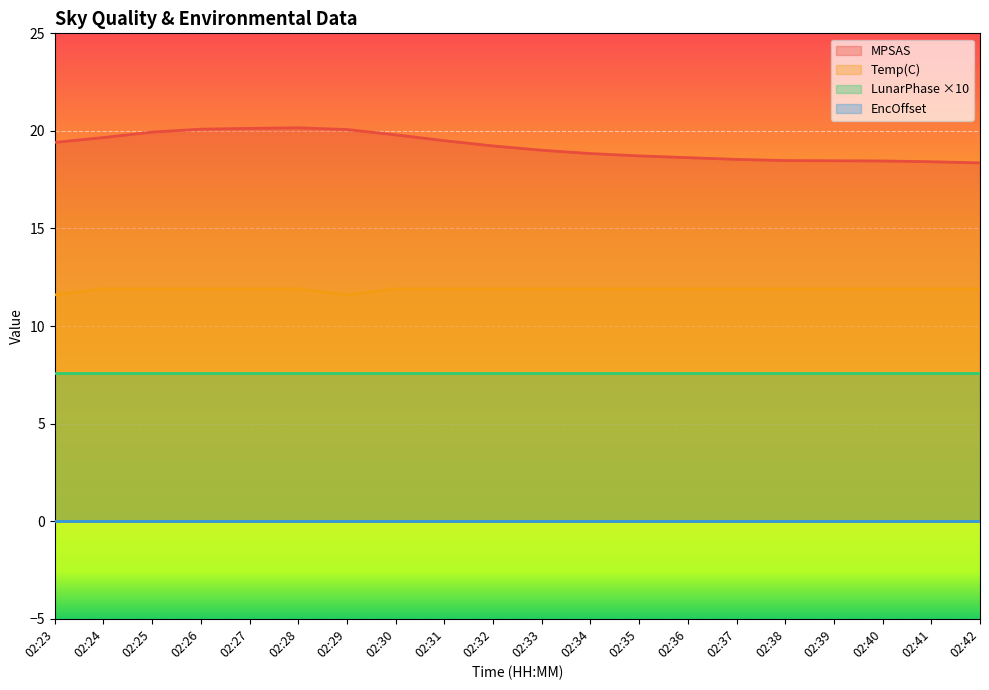

What is the approximate value of MPSAS at 02:23?

19.4